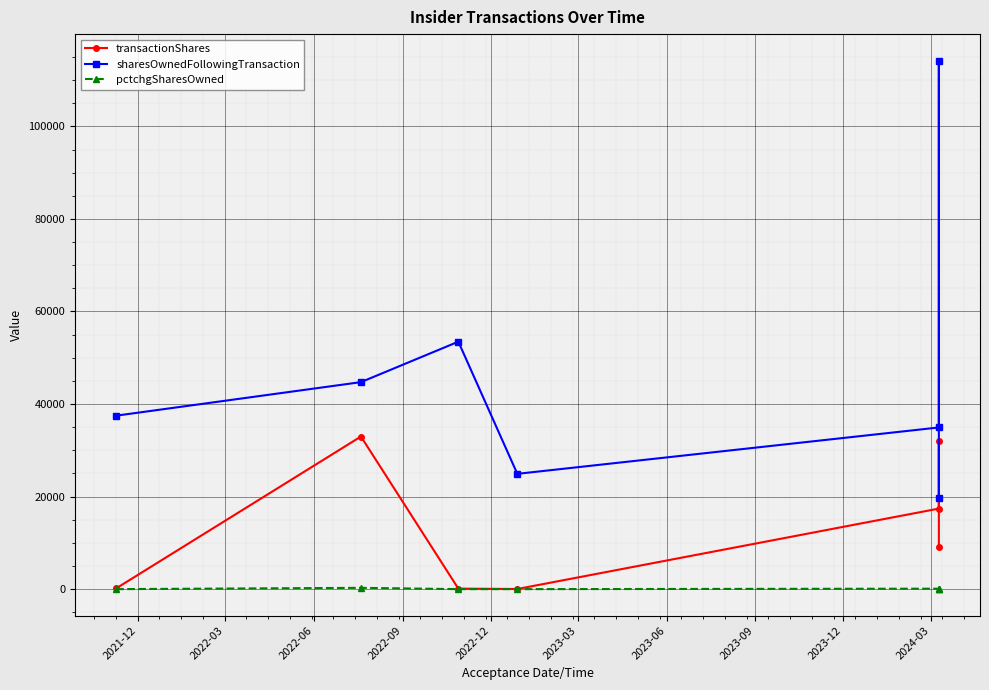

Which series has the widest spread of values?

sharesOwnedFollowingTransaction